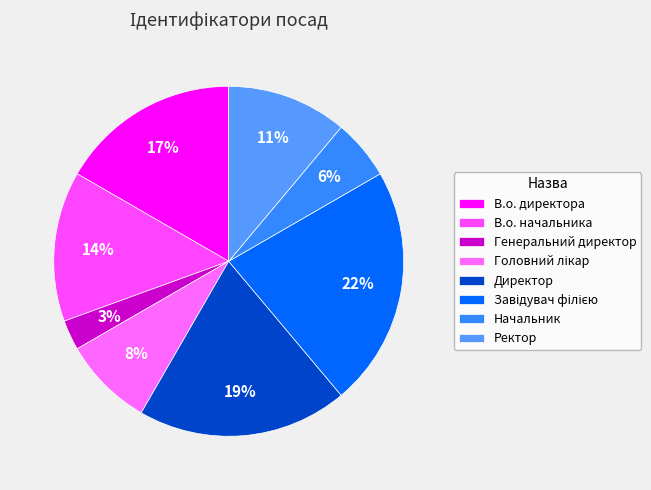

Which slice is the largest?

Завідувач філією